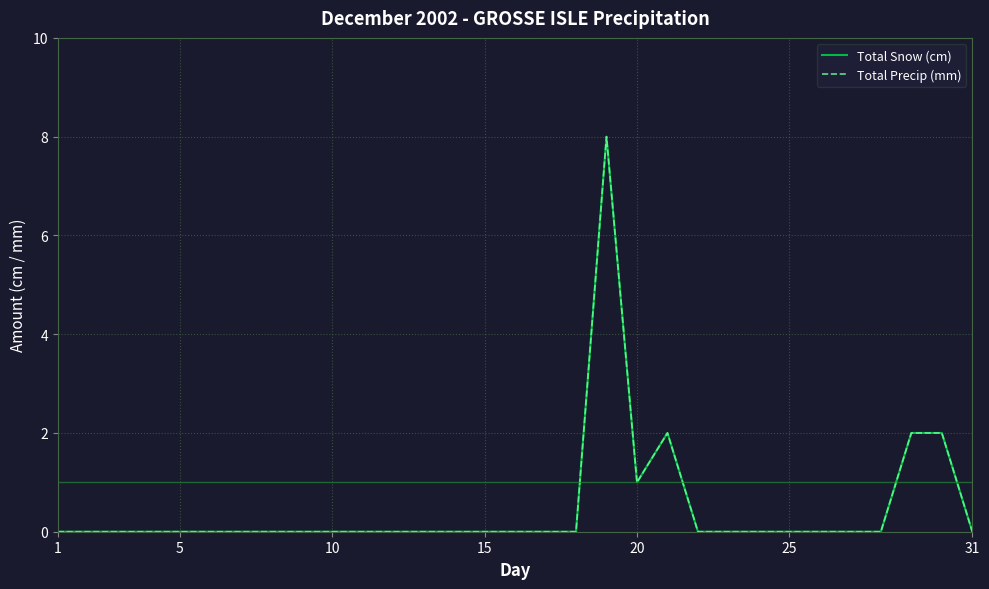

Is this an area chart (filled region under the line)?

No